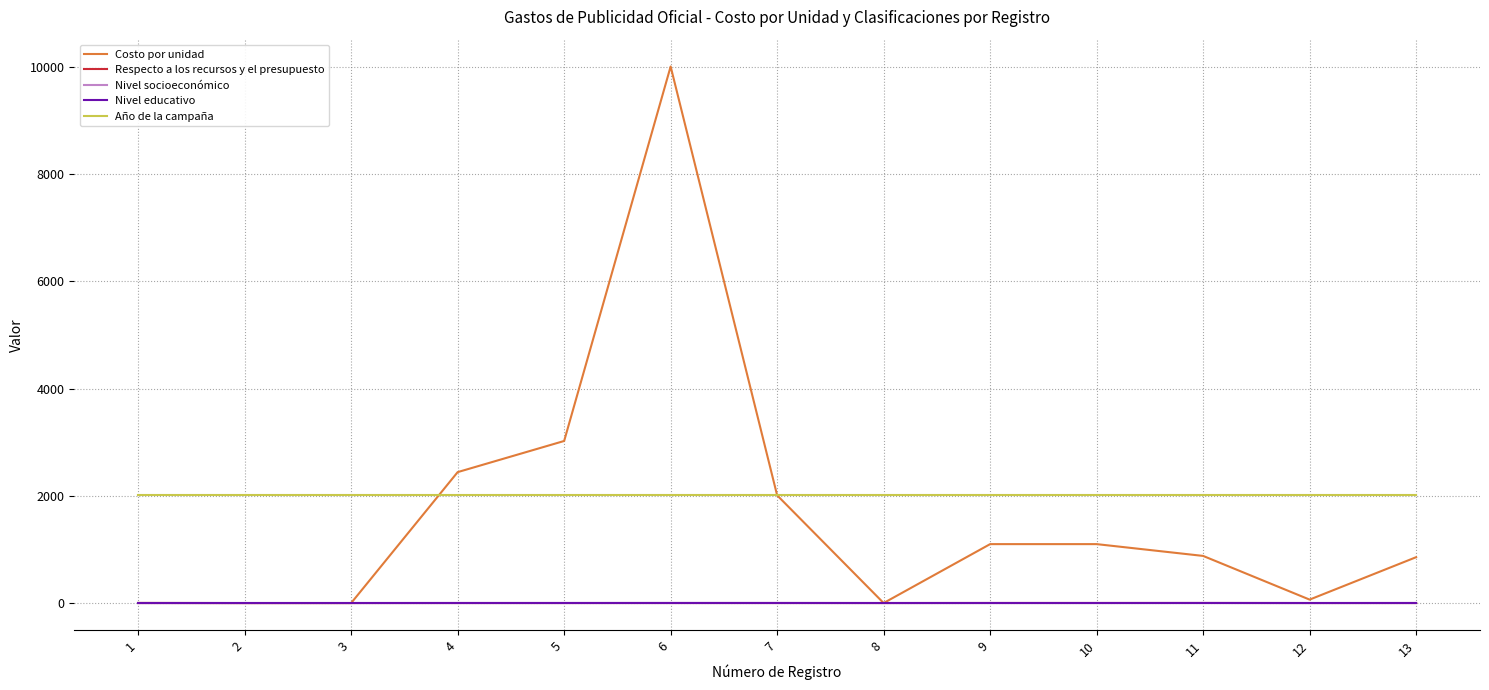

What is the minimum value for Año de la campaña?

2022.0